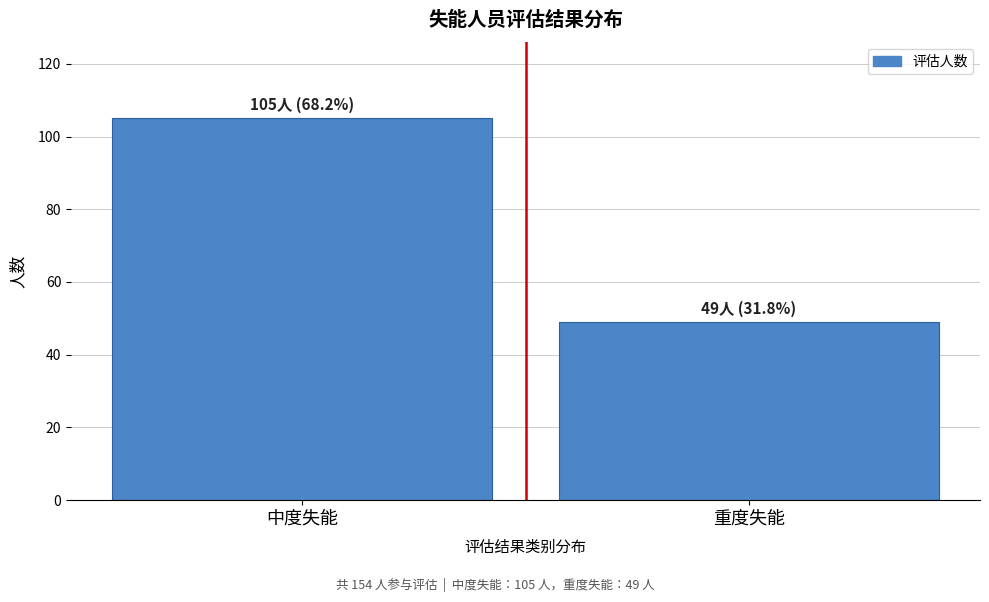

Reading right to left, what are all the values shown in this chart?

49	105